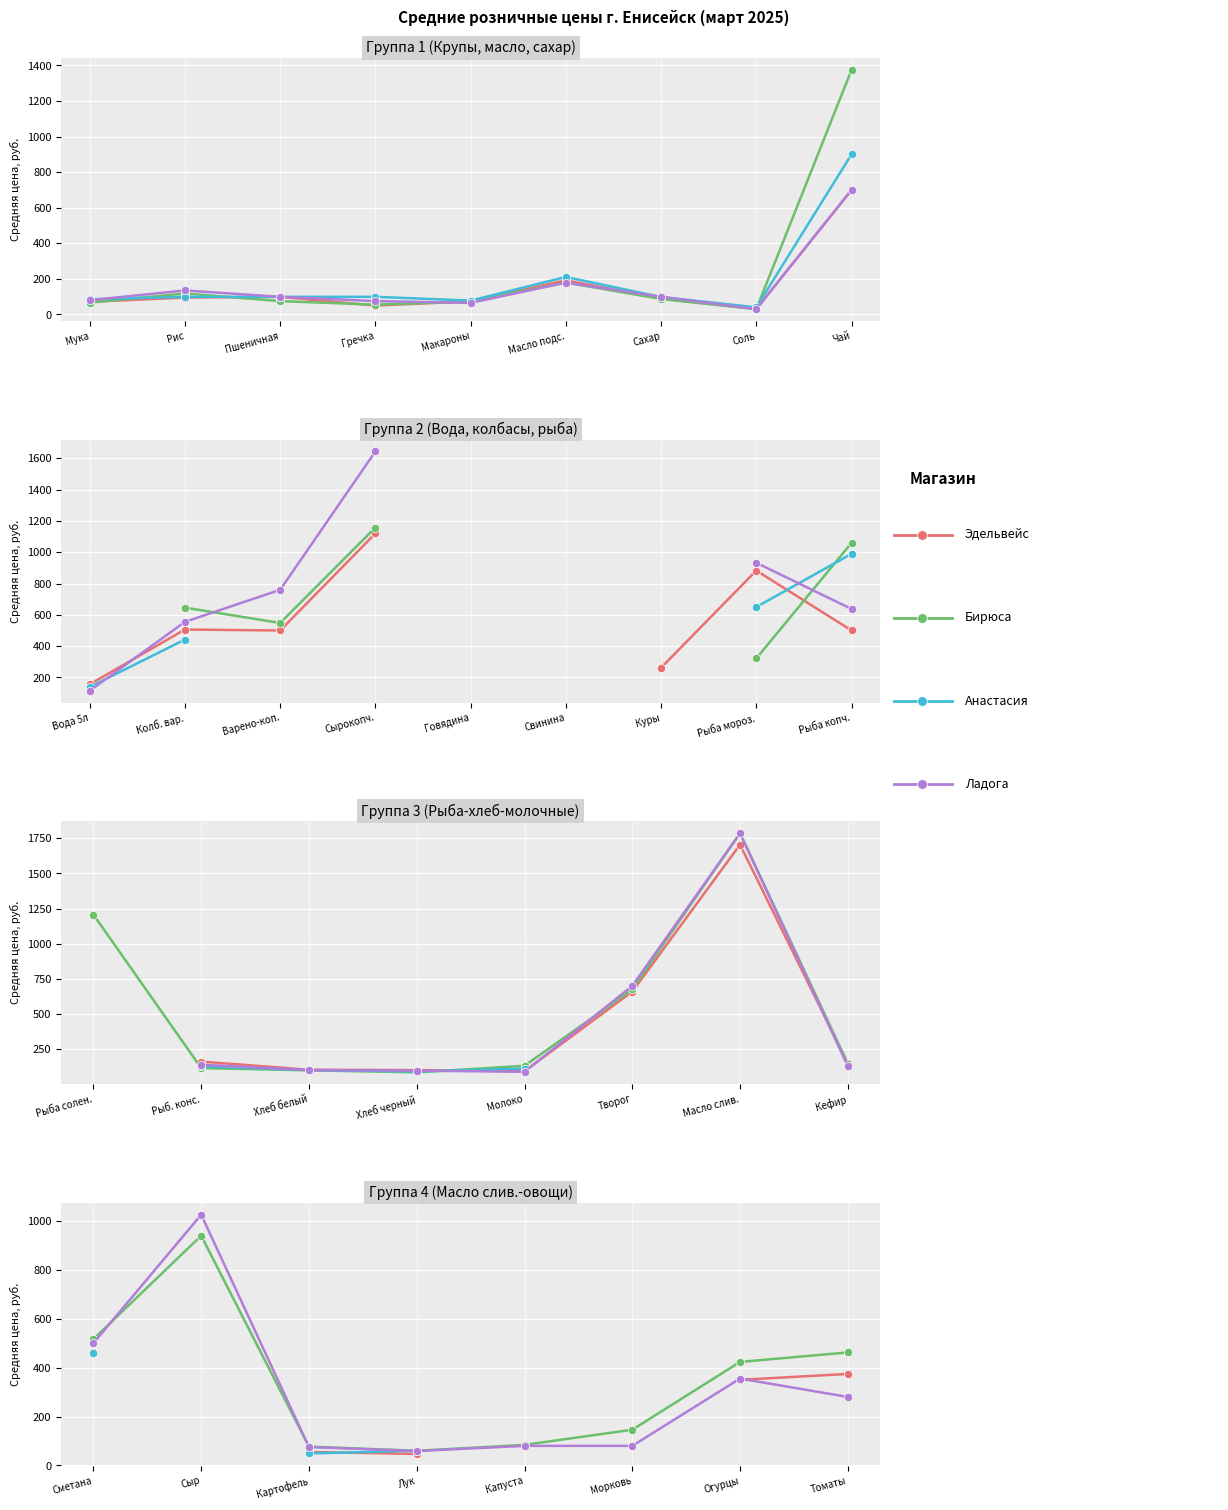

At how many categories does at least one series exceed 735?

1